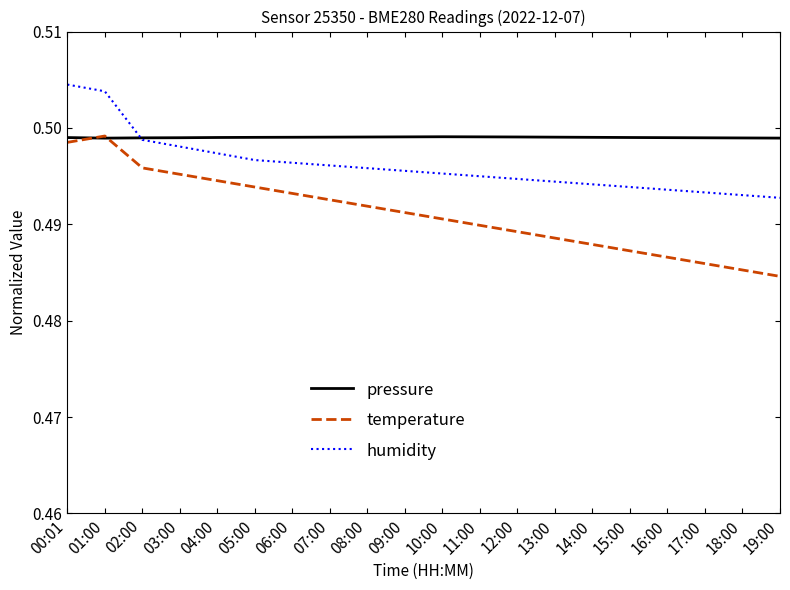

Rank the series by their average value, from lowest to highest.

temperature, humidity, pressure